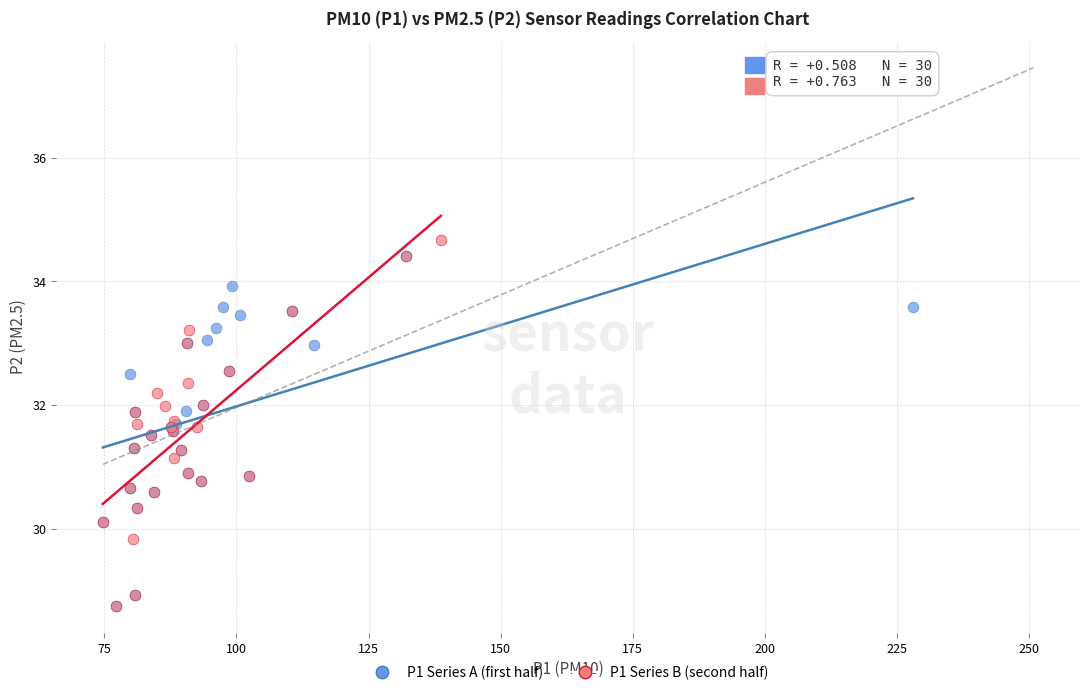

What are all the series names shown in the legend?

P1 Series A (first half), P1 Series B (second half)